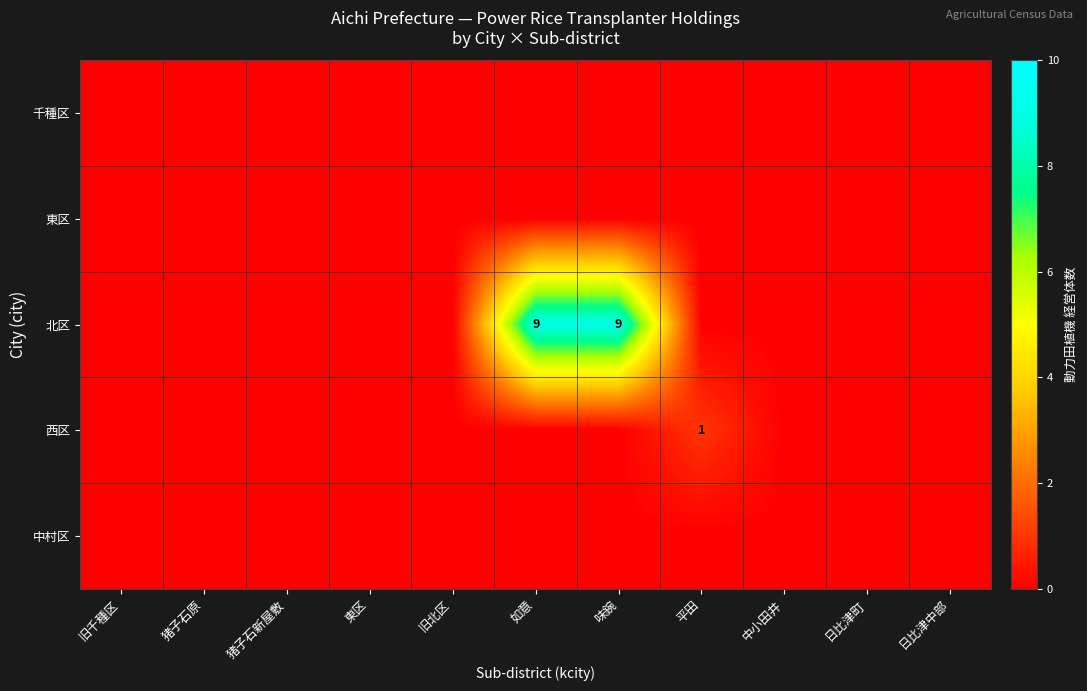

Is it true that 西区 equals 1 at 平田?

True